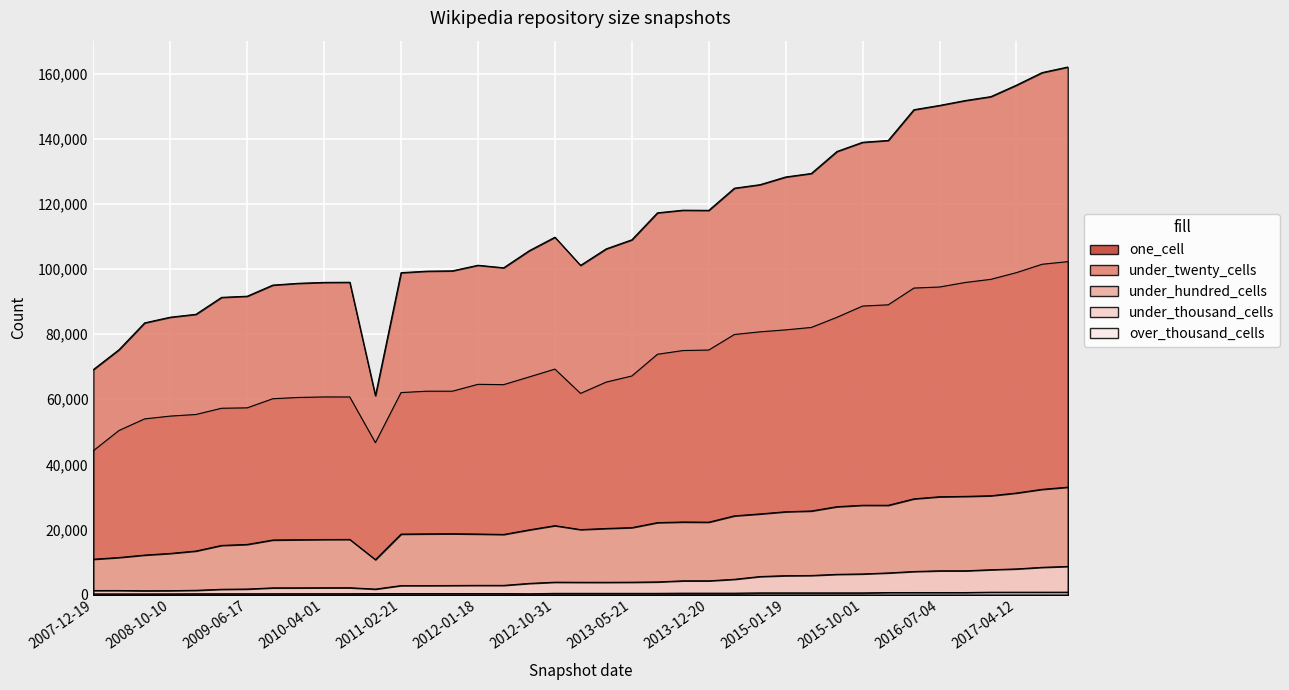

What is the approximate value of under_twenty_cells at 2010-11-17?

61110